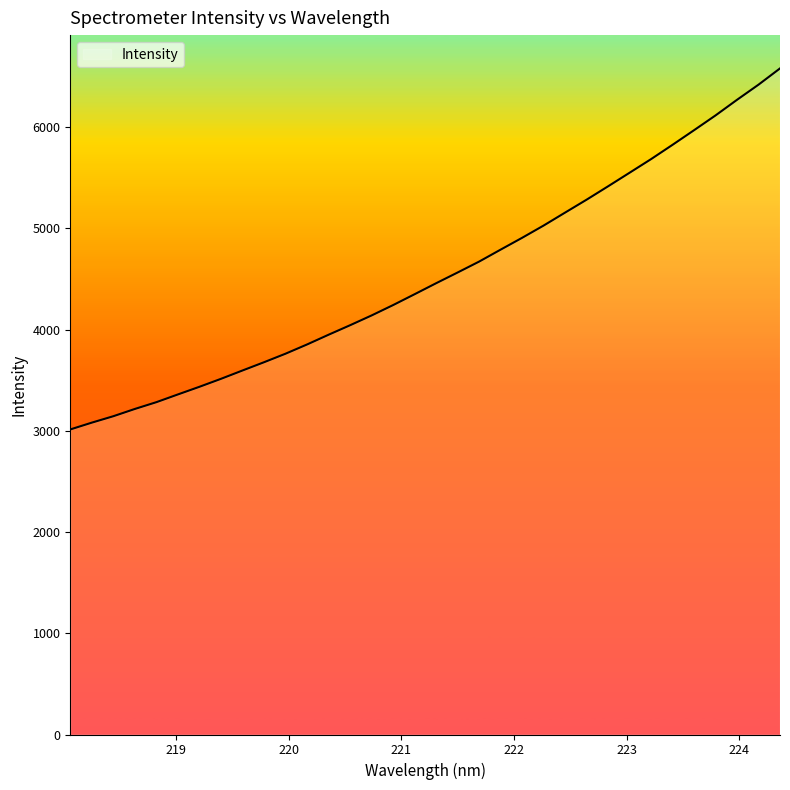

What is the label of the 4th point from the right?

223.7895